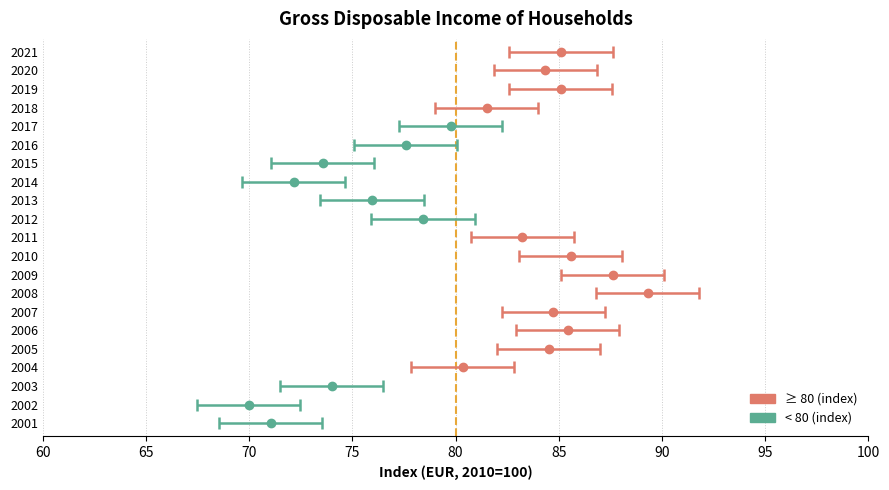

Which has a higher value, 2003 or 2012?

2012